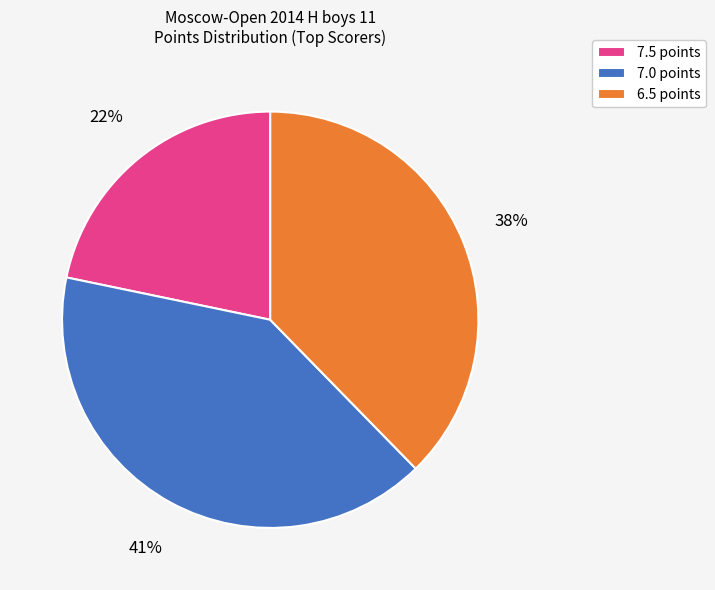

Is there any slice that represents more than half of the pie?

No